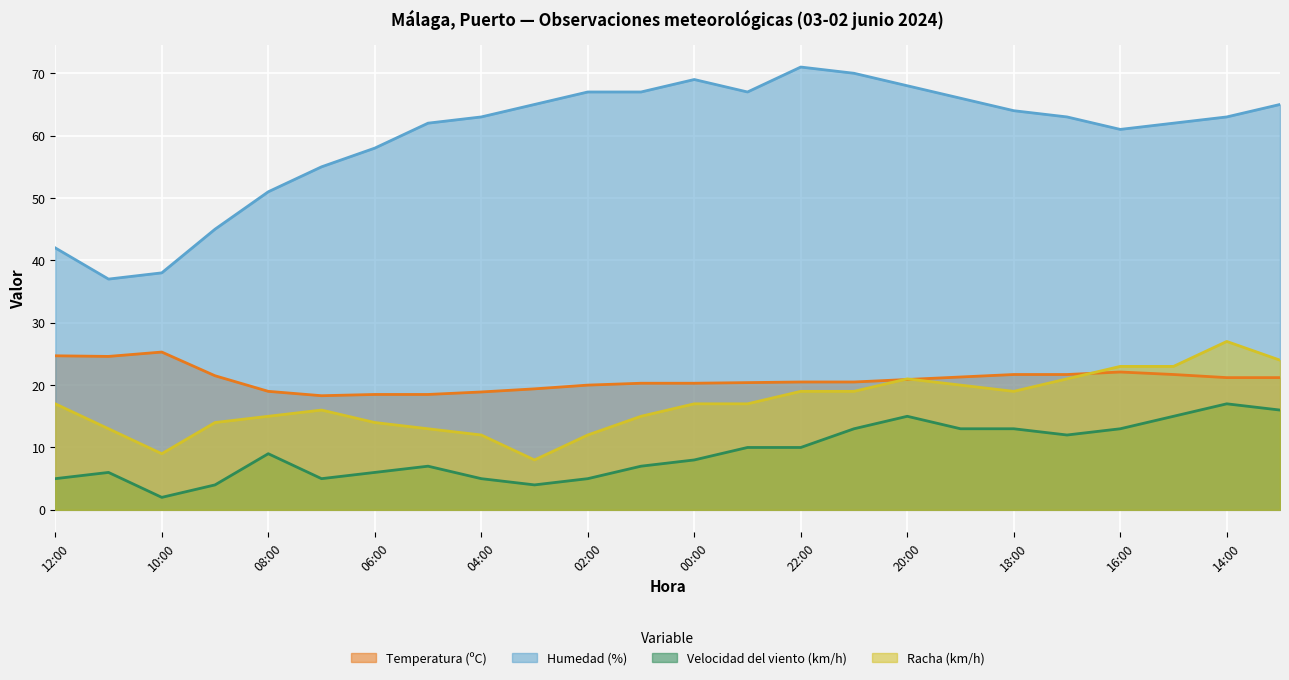

The Humedad (%) series shows 41.4 at 16:00. True or false?

False